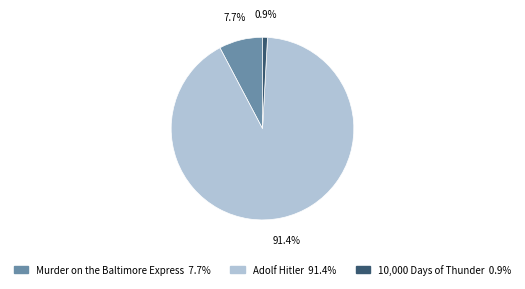

To the nearest percent, what percentage of the pie is Murder on the Baltimore Express?

8%